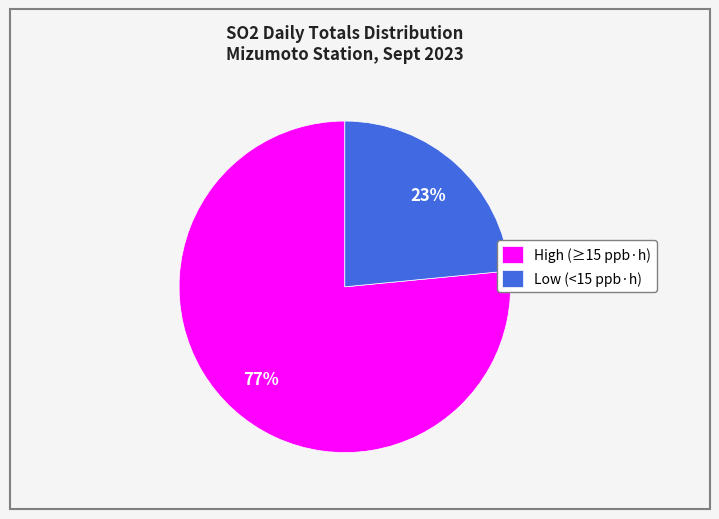

To the nearest percent, what is the average slice percentage?

50%